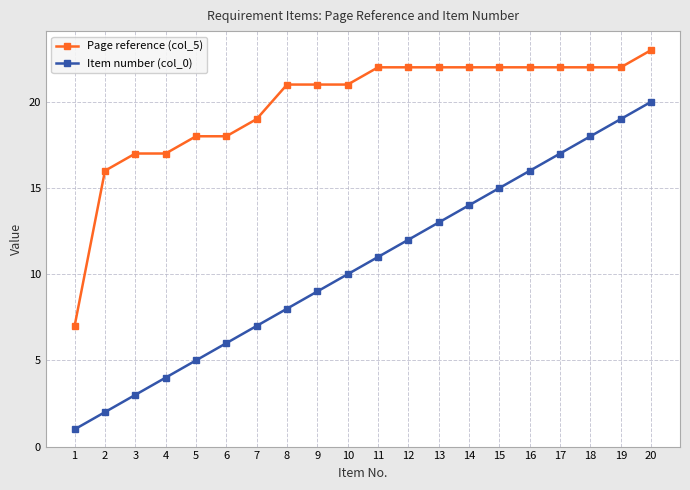

True or false: Item number (col_0) has a value of 2 at 2.

True